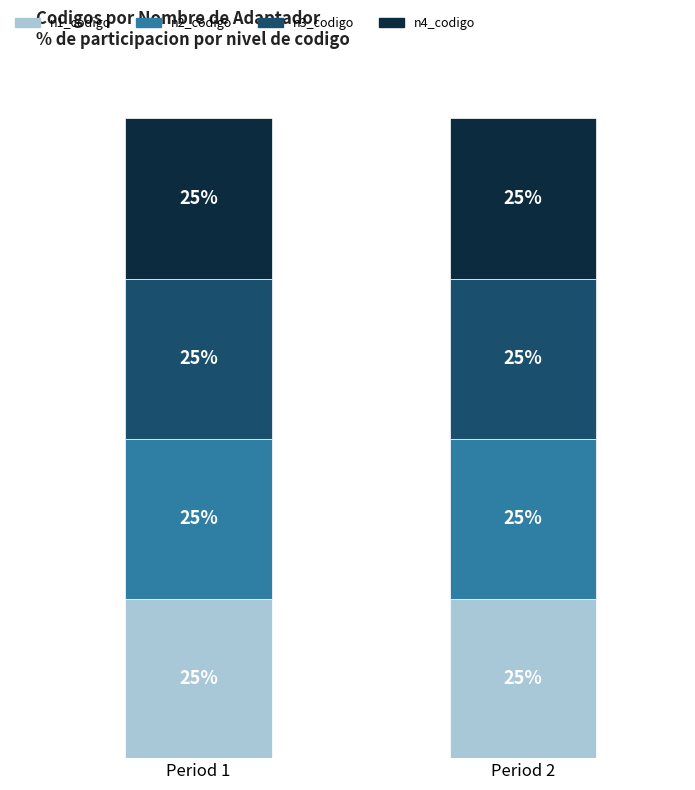

What are all the series names shown in the legend?

n1_codigo, n2_codigo, n3_codigo, n4_codigo